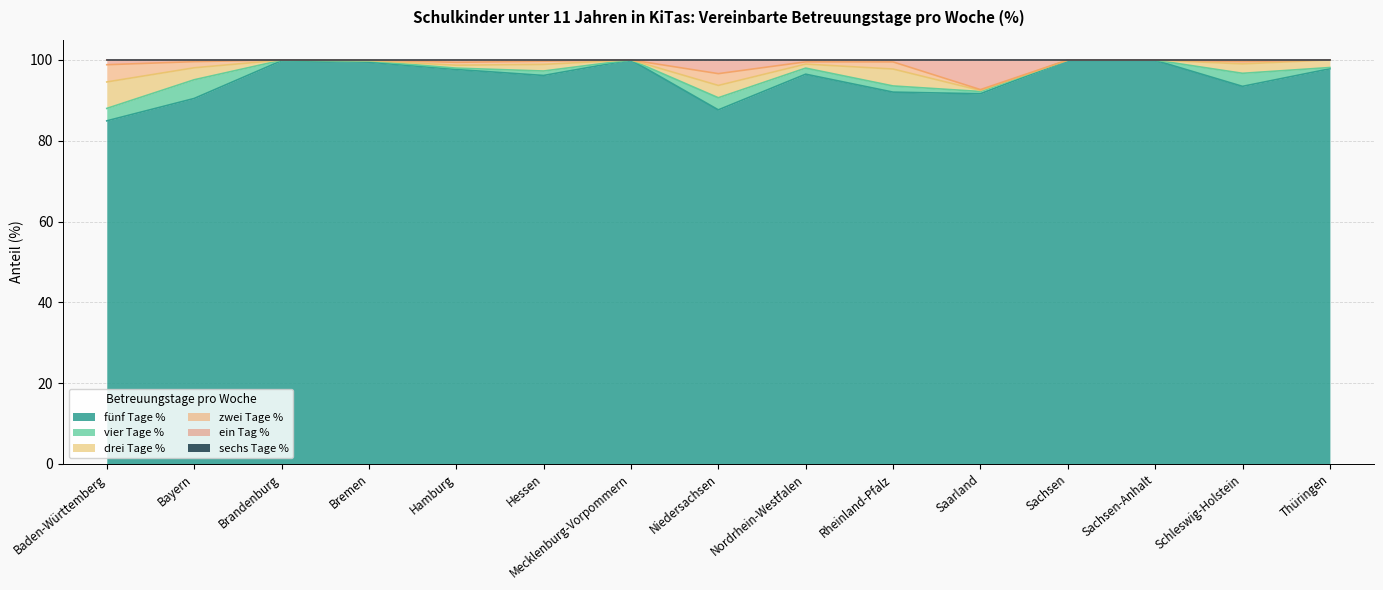

What is the total value across all series at Brandenburg?

100.0